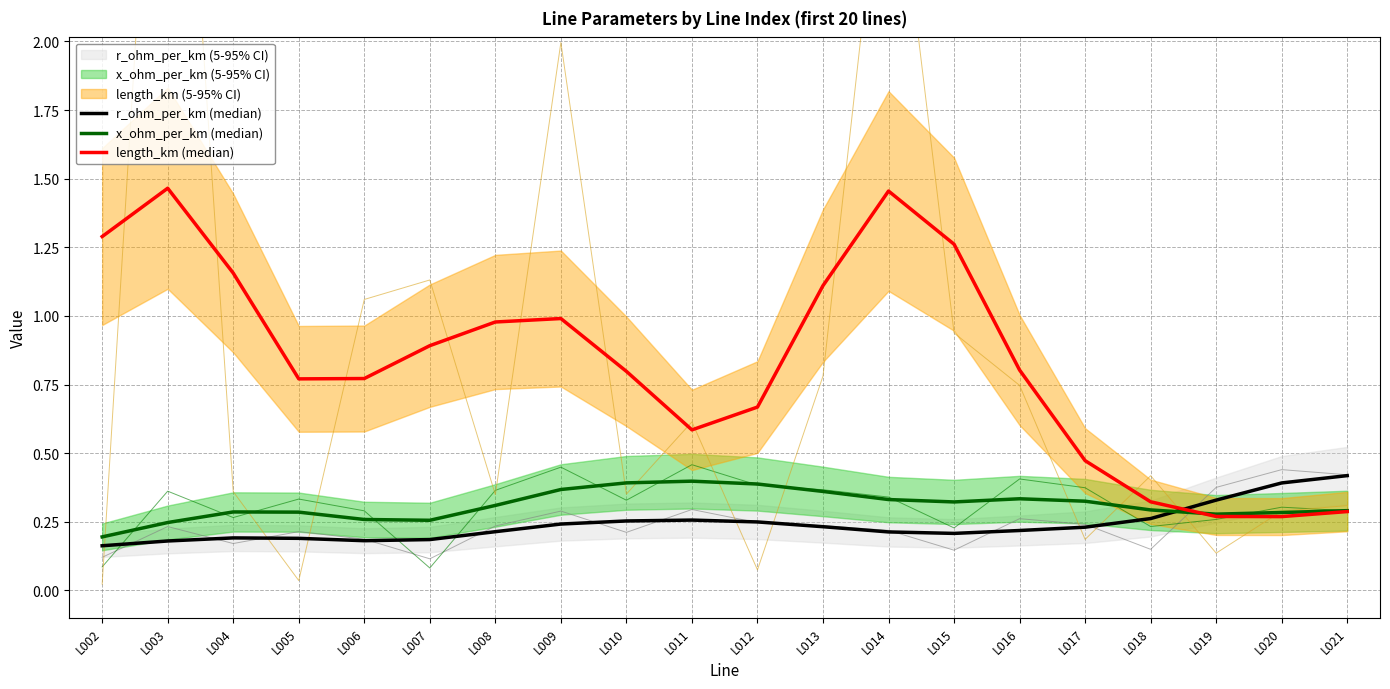

What is the approximate value of length_km (median) at L011?

0.6